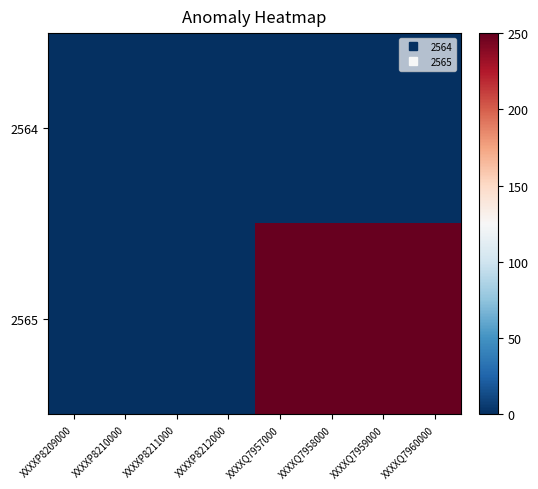

Reading right to left, list all the values displayed in this chart.

2564: XXXXQ7960000=0.0	XXXXQ7959000=0.0	XXXXQ7958000=0.0	XXXXQ7957000=0.0	XXXXP8212000=0.0	XXXXP8211000=0.0	XXXXP8210000=0.0	XXXXP8209000=0.0
2565: XXXXQ7960000=250.0	XXXXQ7959000=250.0	XXXXQ7958000=250.0	XXXXQ7957000=250.0	XXXXP8212000=0.0	XXXXP8211000=0.0	XXXXP8210000=0.0	XXXXP8209000=0.0